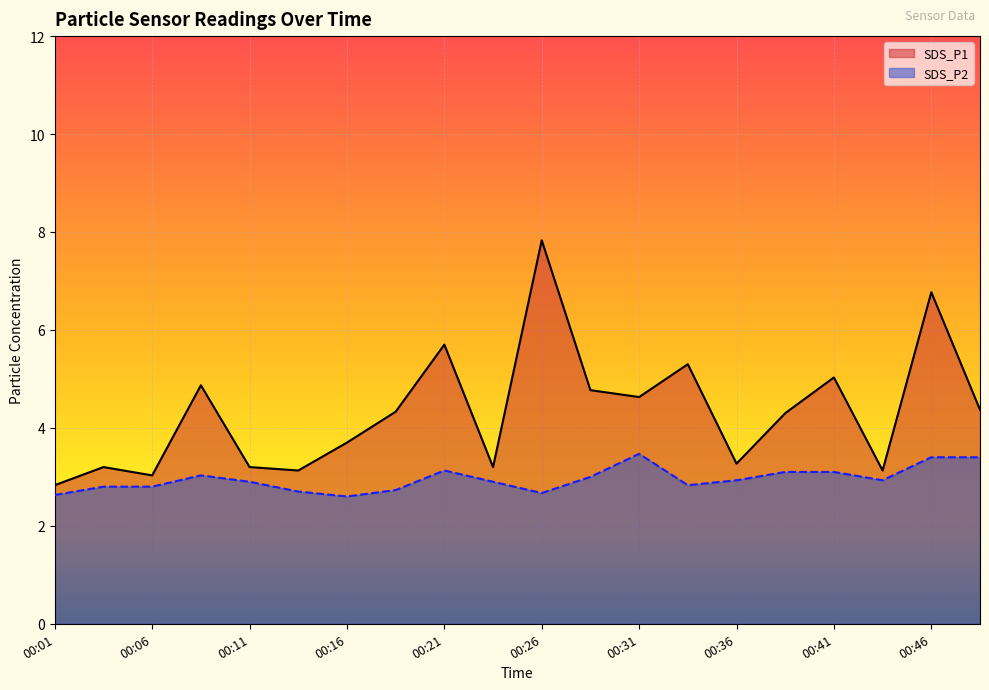

Which series has the largest total across all categories?

SDS_P1